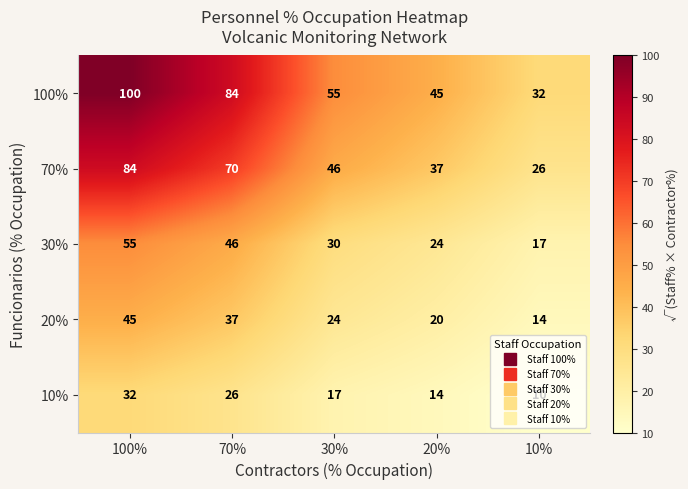

How many categories are shown in the chart?

5